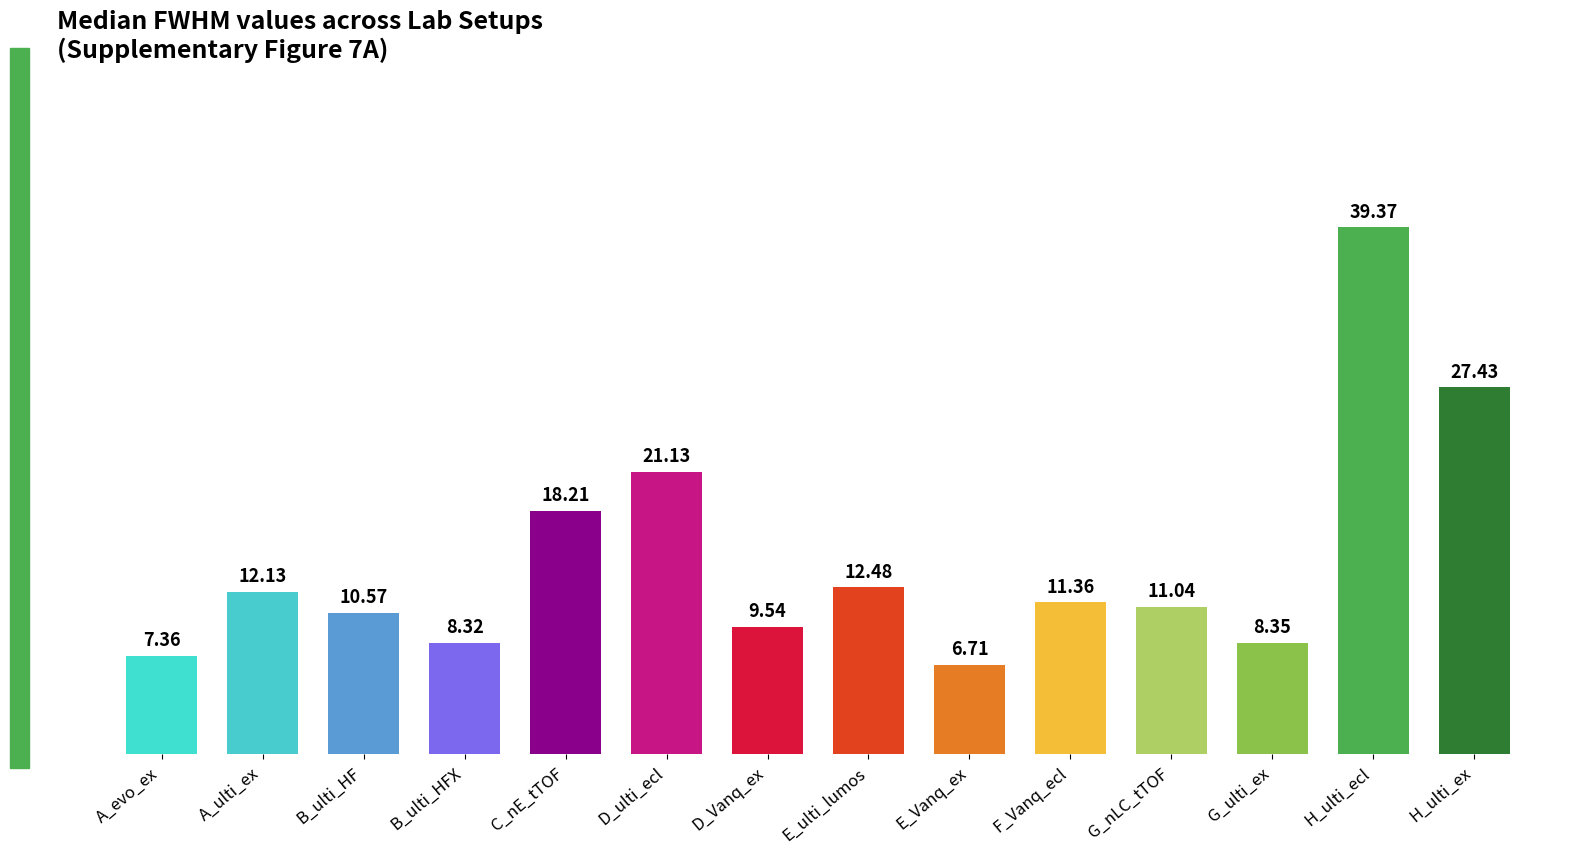

Is it true that the value at F_Vanq_ecl is 5.3?

False